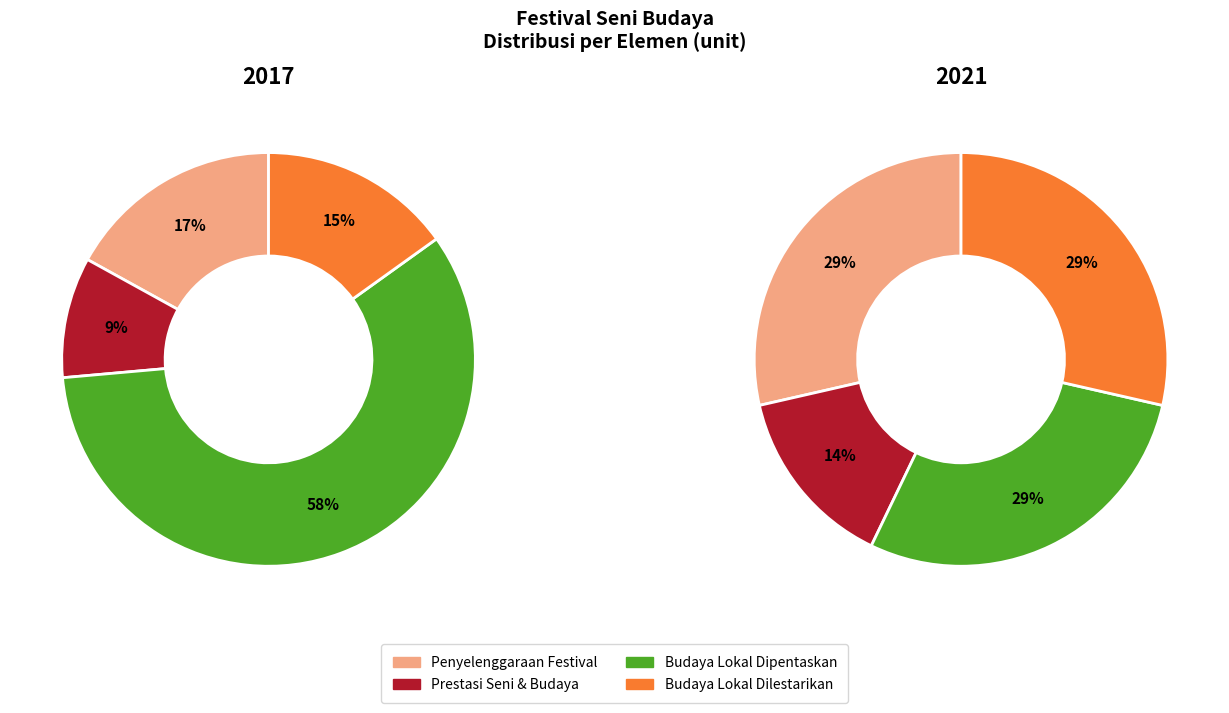

To the nearest percent, what percentage of the pie is Jumlah Prestasi di Bidang Seni dan Budaya?

9%